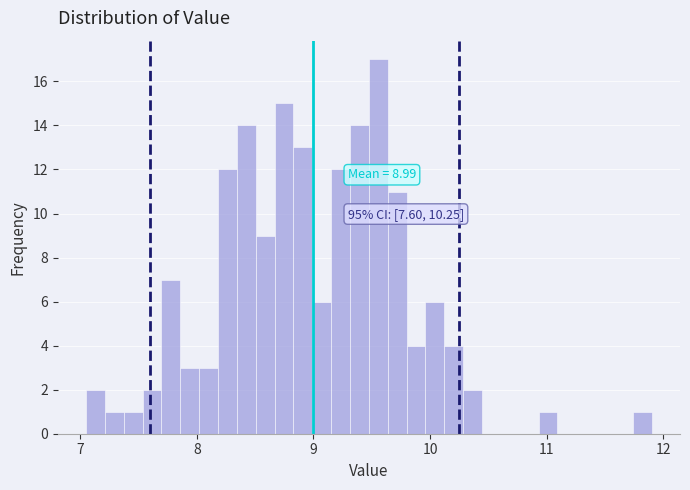

Read against the x-axis, roughly where is the centre of the tallest bar?

9.6